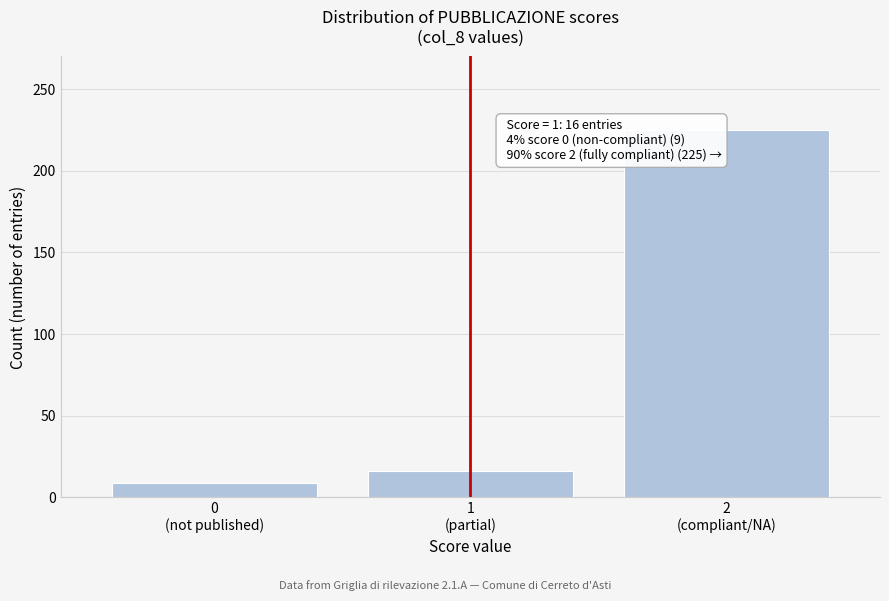

Reading left to right, what are all the values shown in this chart?

9	16	225